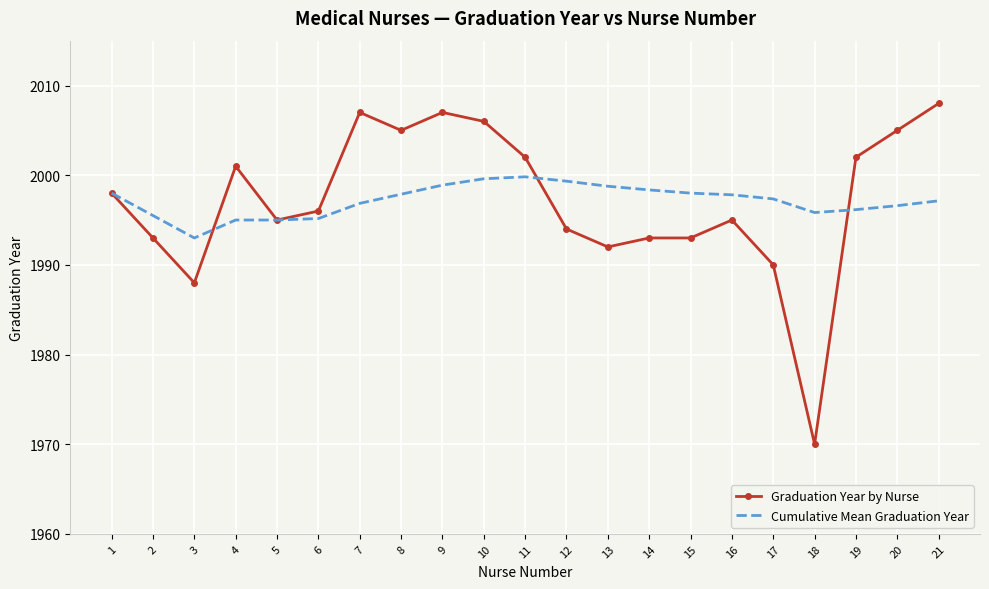

The value of Graduation Year by Nurse at 18 is 1276.4. True or false?

False